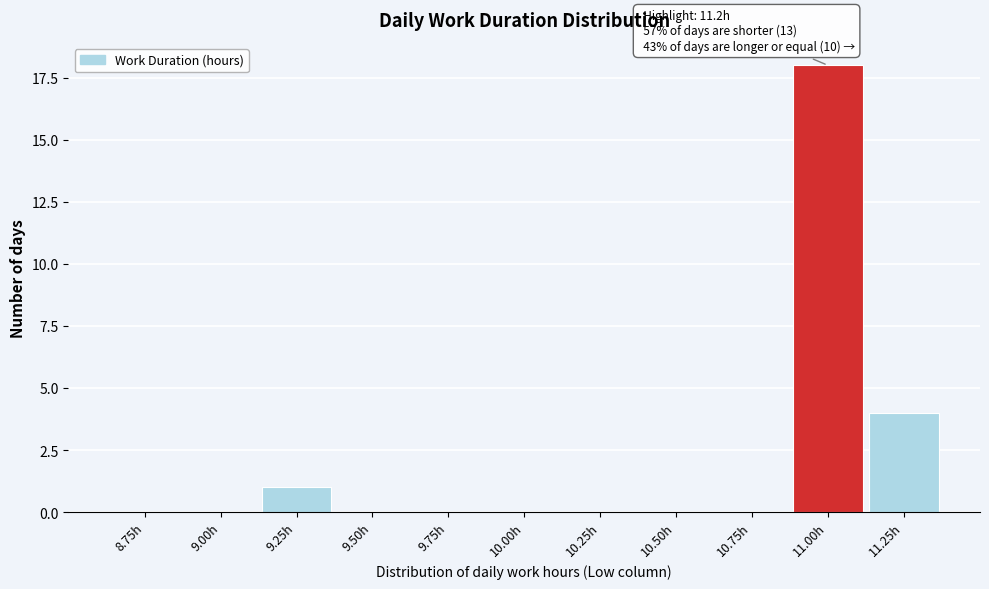

Reading right to left, list all the values displayed in this chart.

11.25h=4	11.00h=18	10.75h=0	10.50h=0	10.25h=0	10.00h=0	9.75h=0	9.50h=0	9.25h=1	9.00h=0	8.75h=0